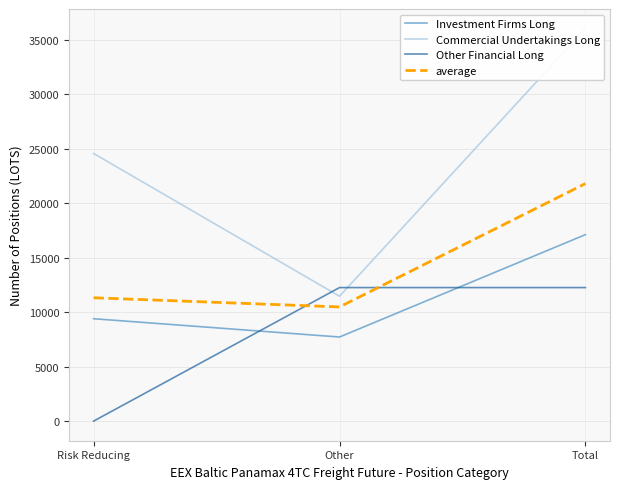

Where is average nearest to the value 16146?

Risk Reducing